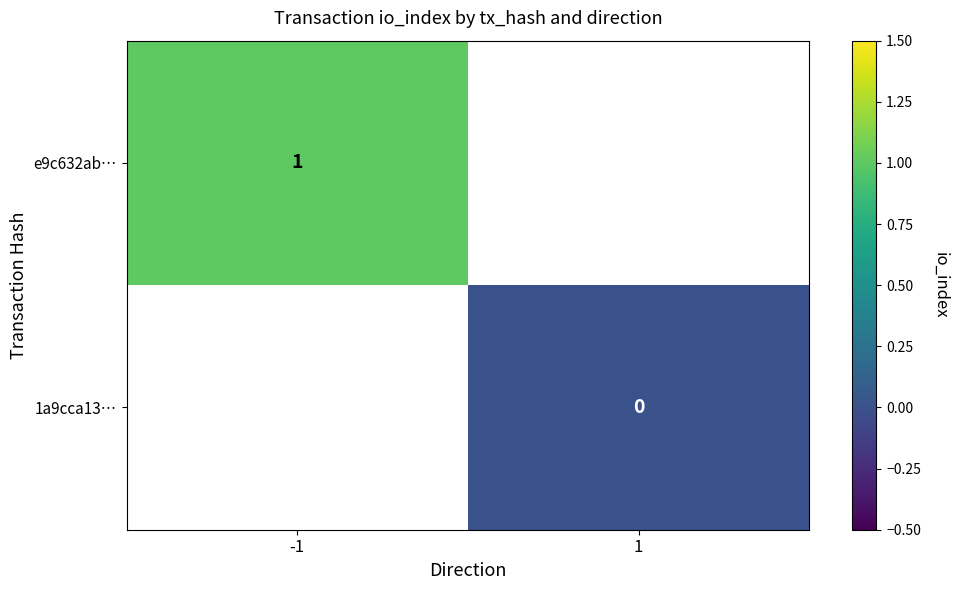

At which label is e9c632ab… closest to 1?

-1